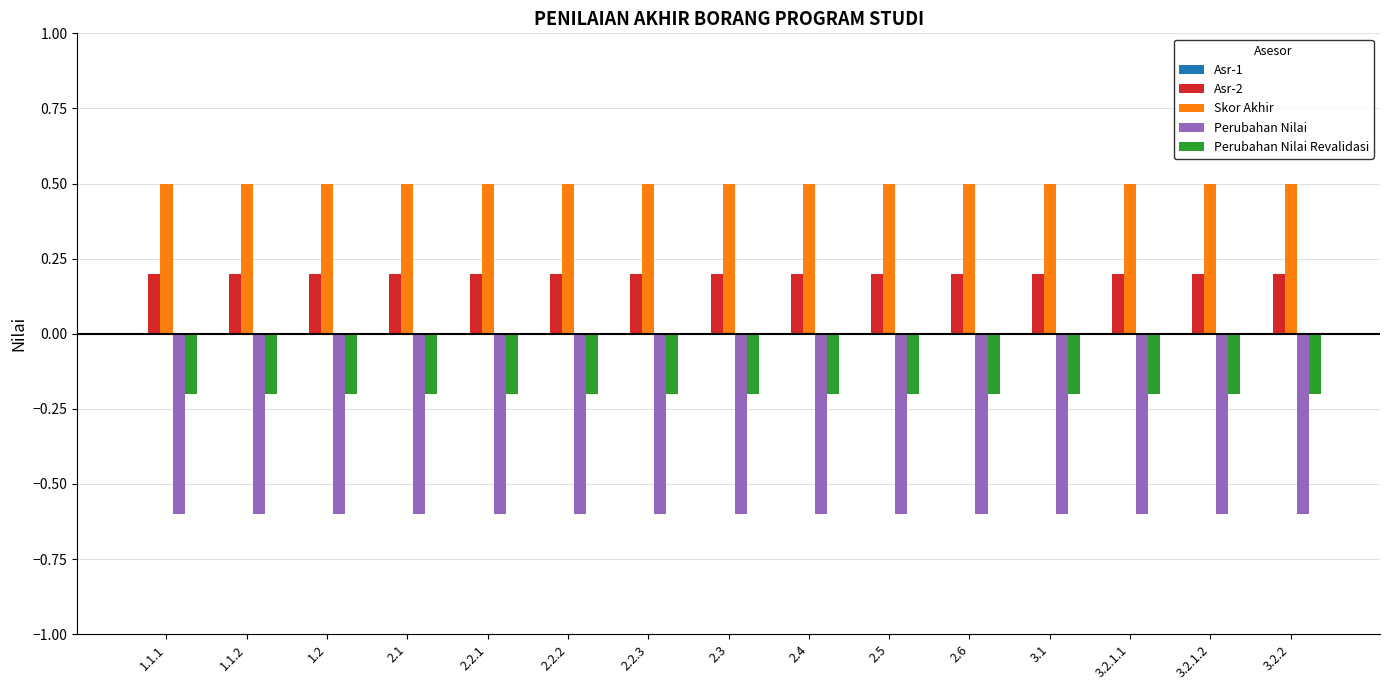

Are the bars grouped side by side (vs. stacked)?

Yes